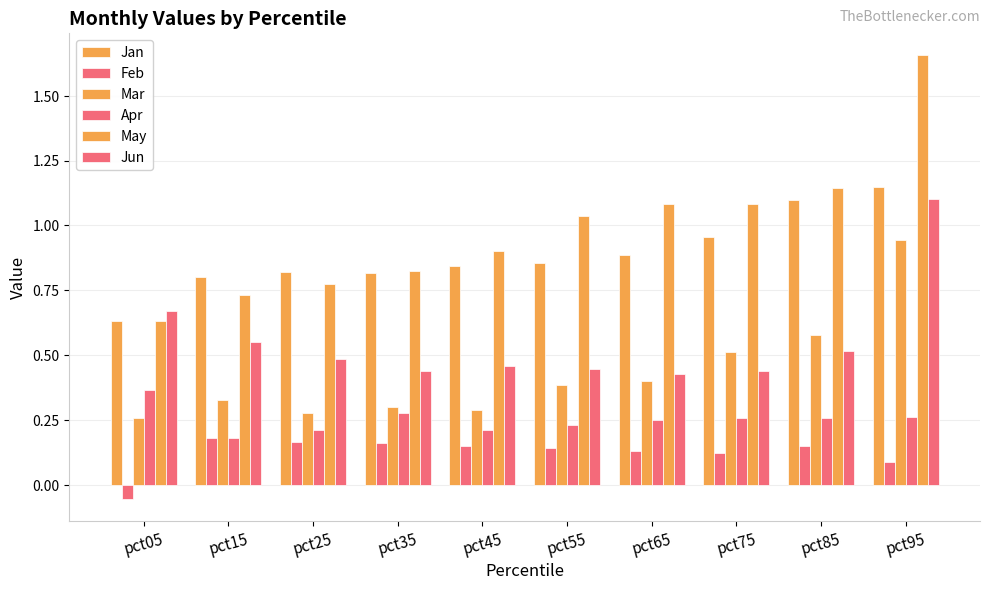

At which category is the sum across all series the highest?

pct95